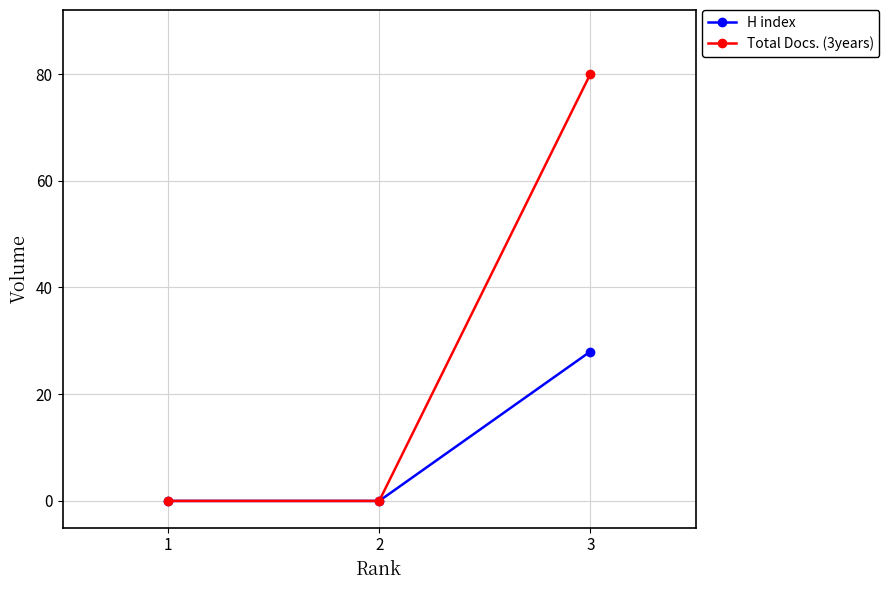

Reading left to right, extract all data points from this chart.

H index: 1=0	2=0	3=28
Total Docs. (3years): 1=0	2=0	3=80